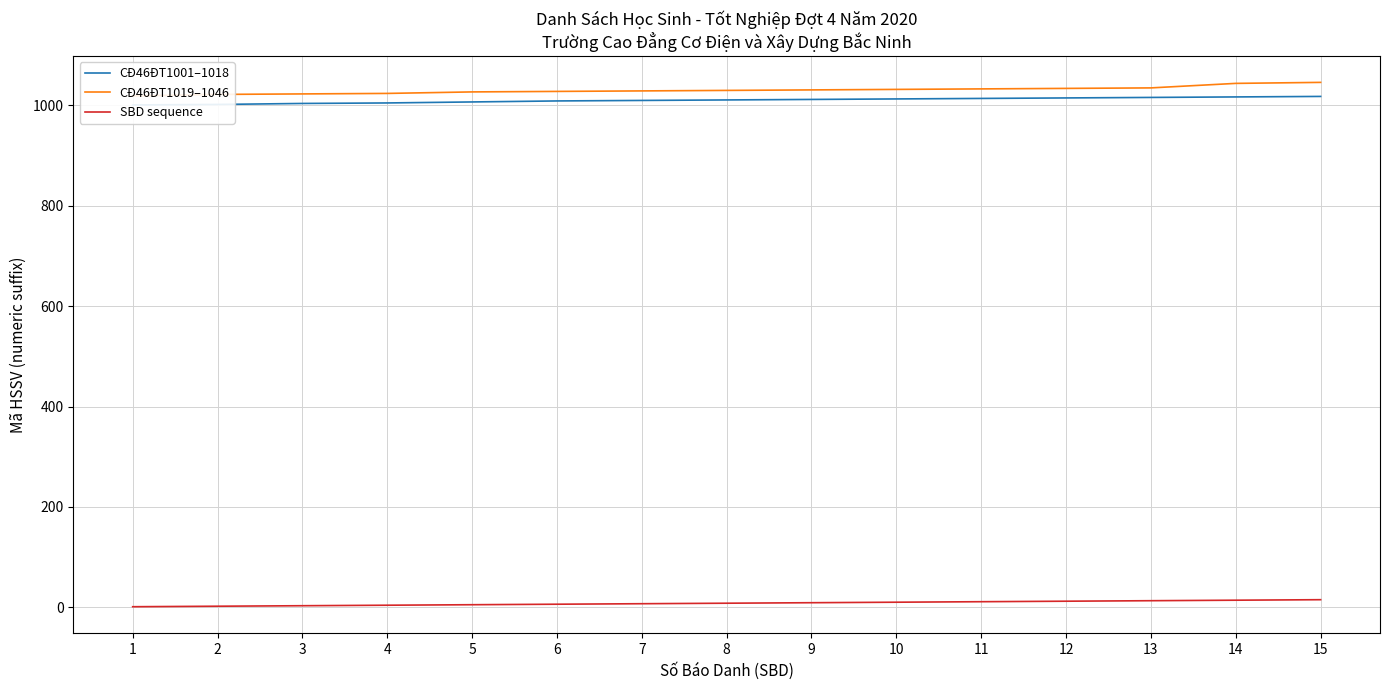

List the series in order of their peak value, lowest first.

SBD sequence, CĐ46ĐT1001–1018, CĐ46ĐT1019–1046